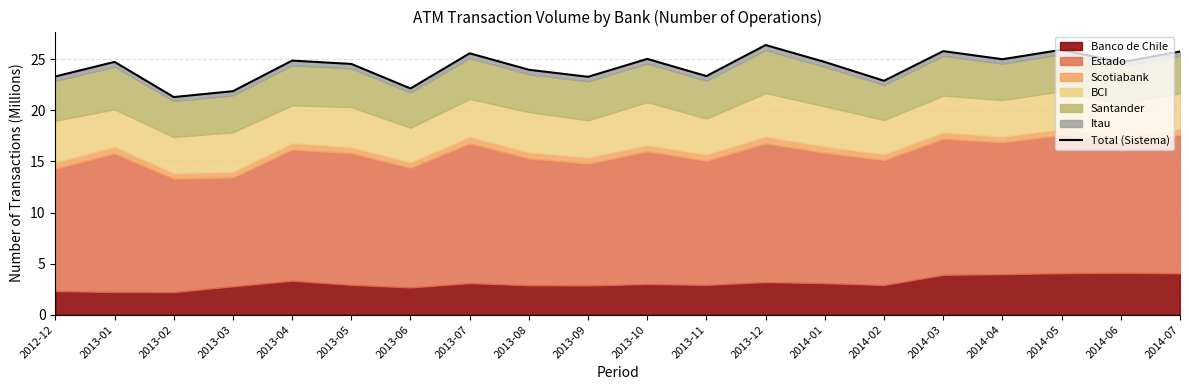

What is the change in value from 2013-08 to 2014-03?

+1.8